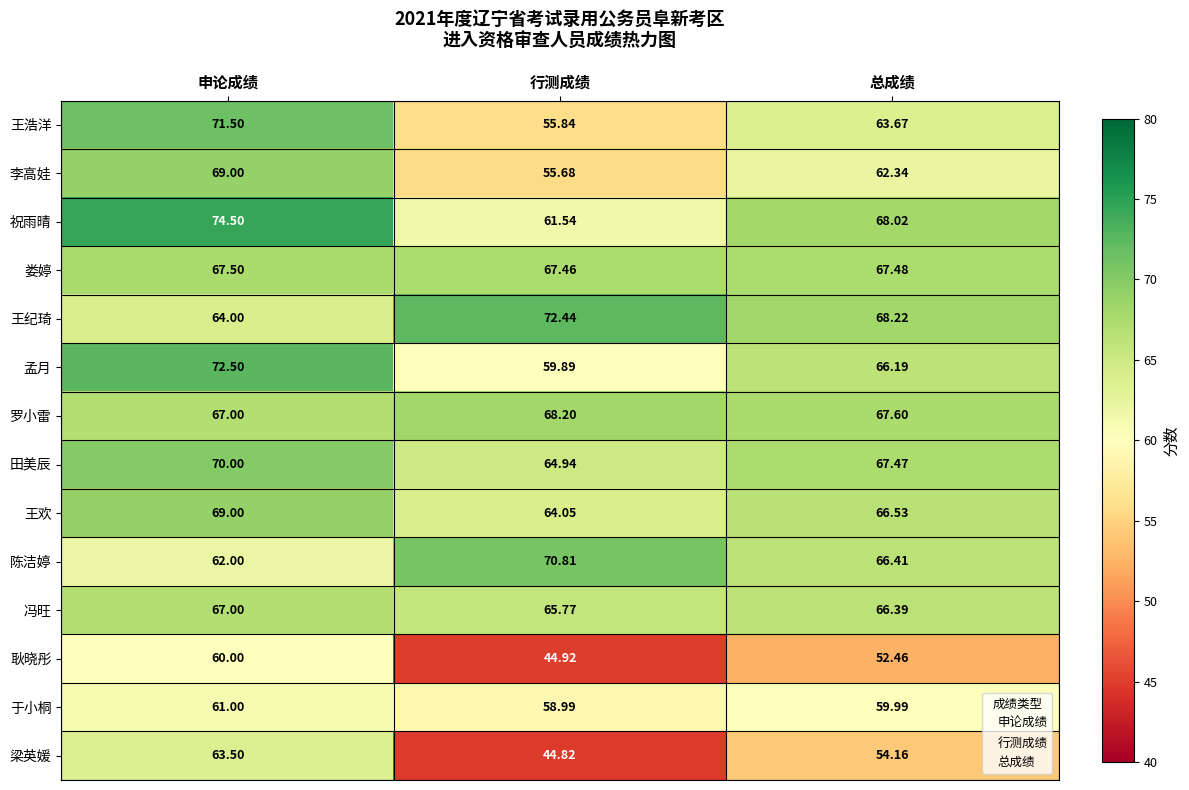

At which category is the sum across all series the highest?

申论成绩